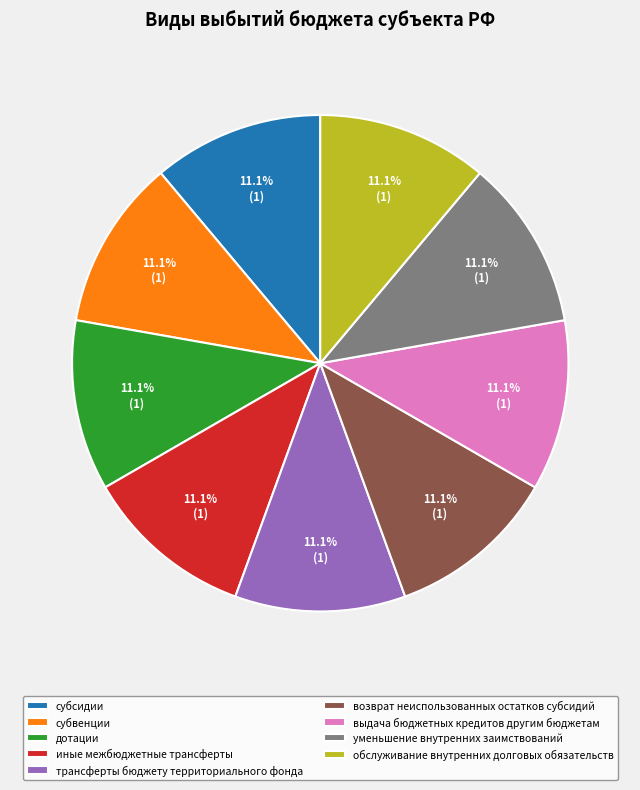

How many slices are in this pie chart?

9